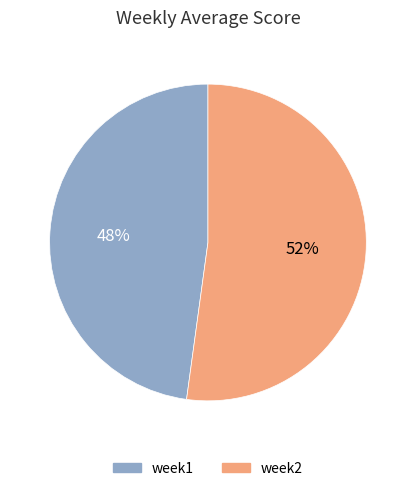

How many slices are in this pie chart?

2